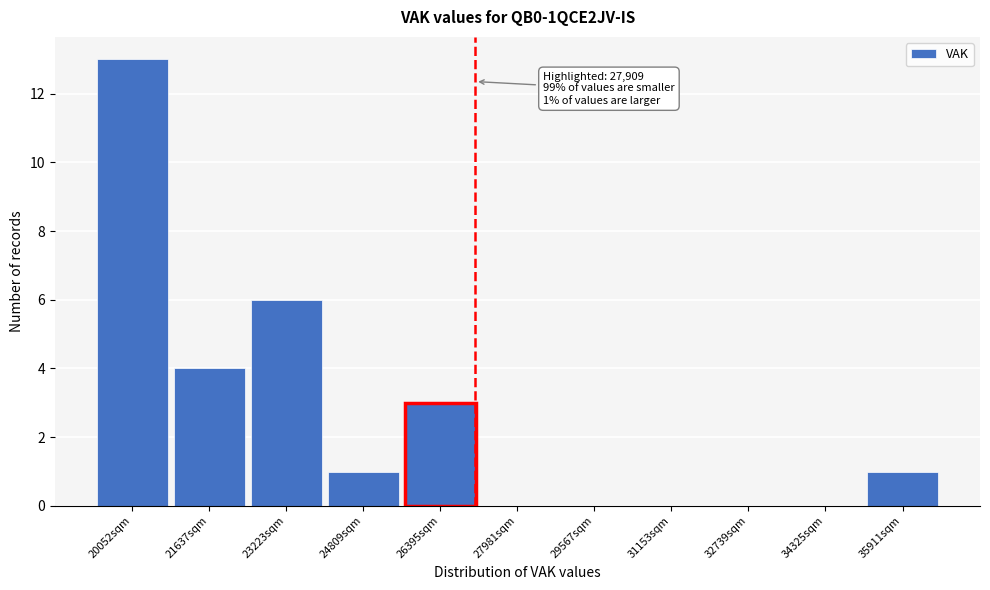

Reading left to right, what are all the values shown in this chart?

20052sqm=13	21637sqm=4	23223sqm=6	24809sqm=1	26395sqm=3	27981sqm=0	29567sqm=0	31153sqm=0	32739sqm=0	34325sqm=0	35911sqm=1